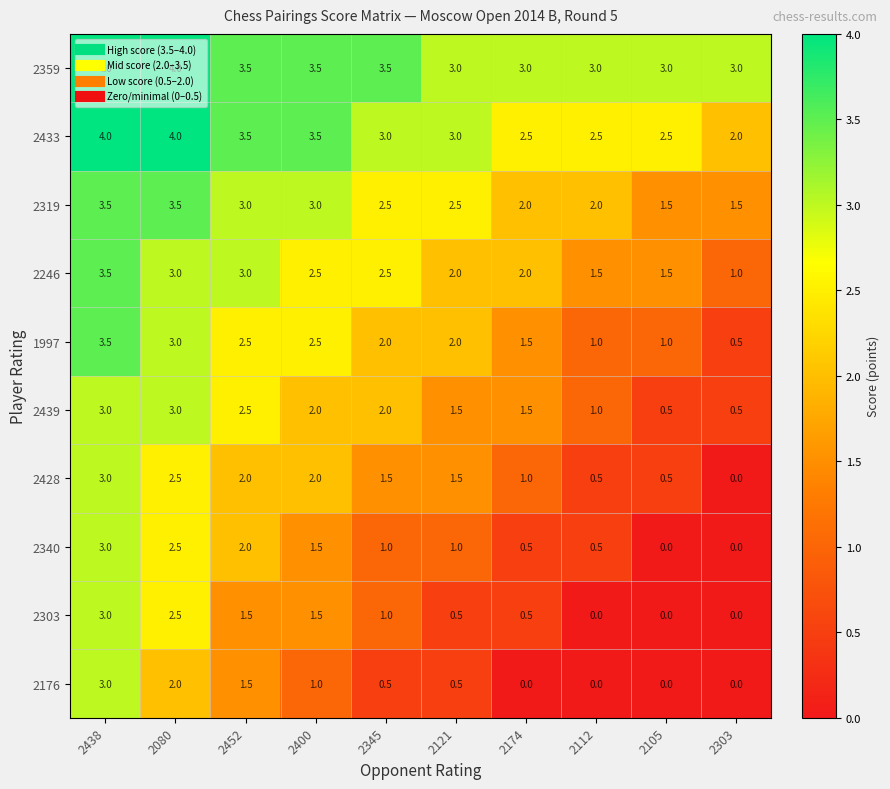

What is the greatest value displayed?

4.0